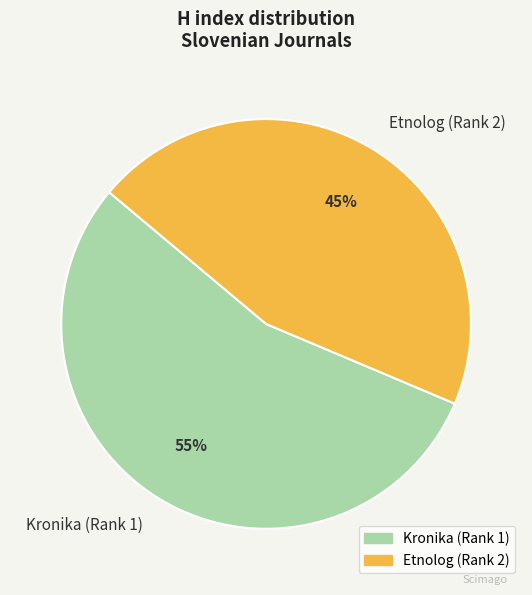

To the nearest percent, what is the average slice percentage?

50%